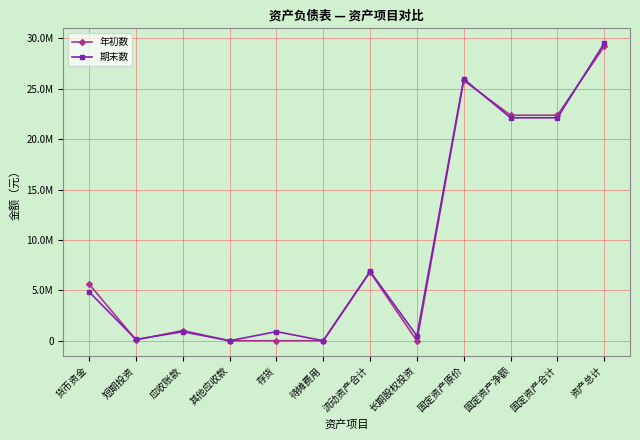

Is the value of 期末数 at 固定资产合计 greater than the value of 年初数 at 流动资产合计?

Yes